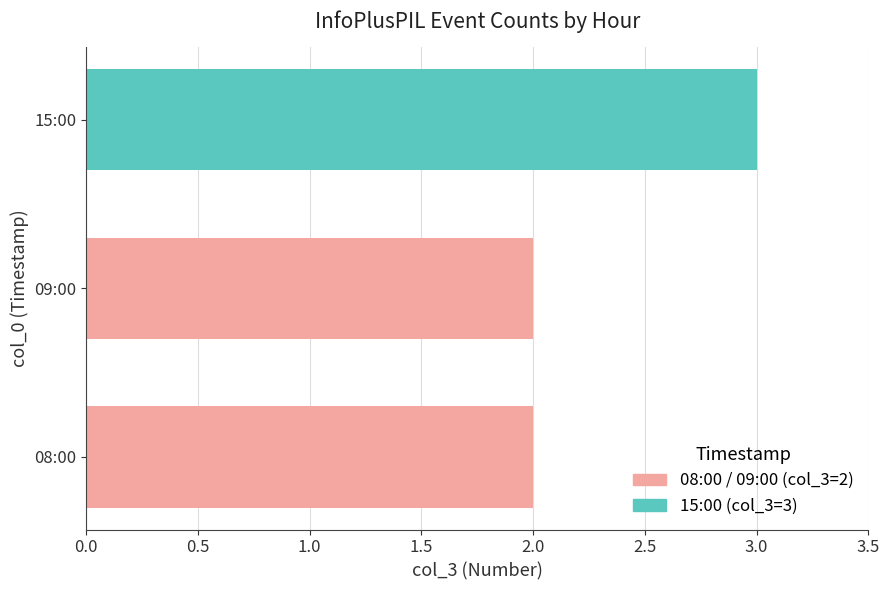

What is the difference between the maximum and minimum values?

1